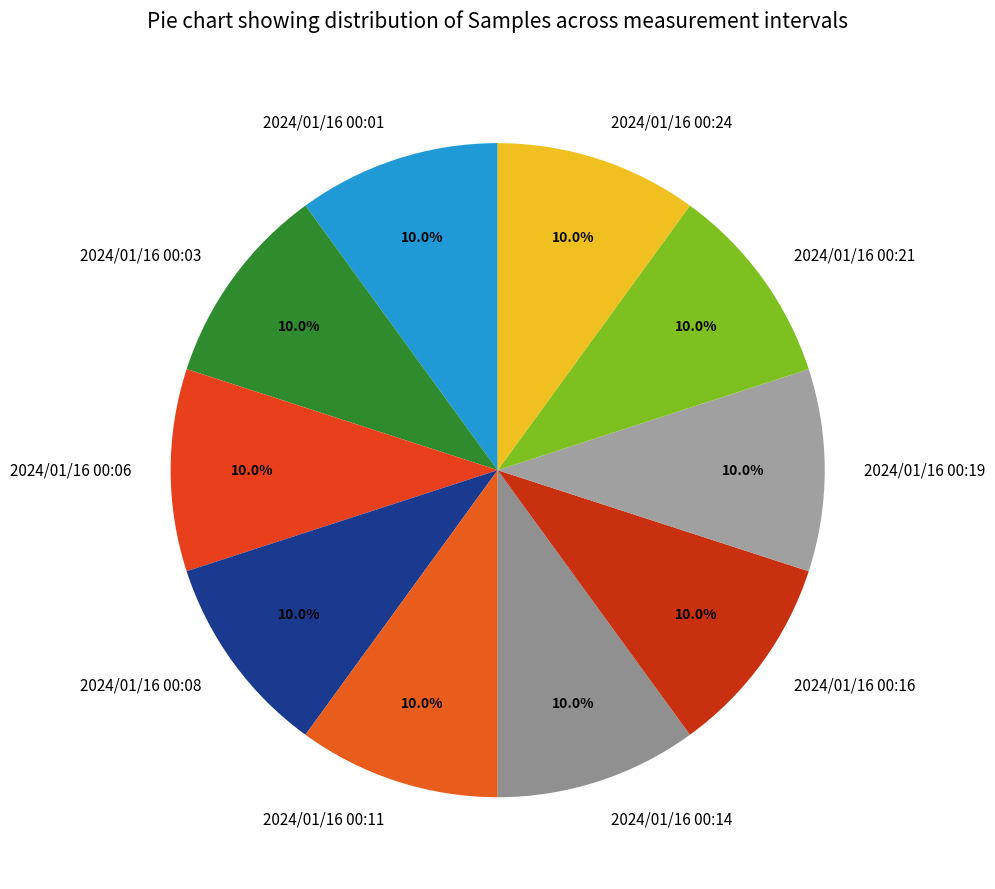

To the nearest percent, what percentage of the pie is 2024/01/16 00:14?

10%